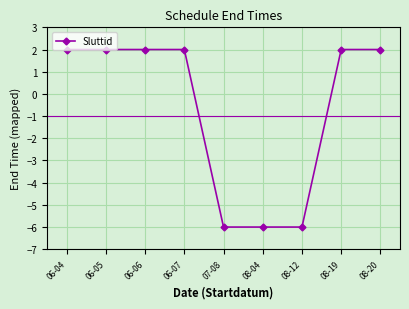

What is the change in value from 07-08 to 08-20?

+8